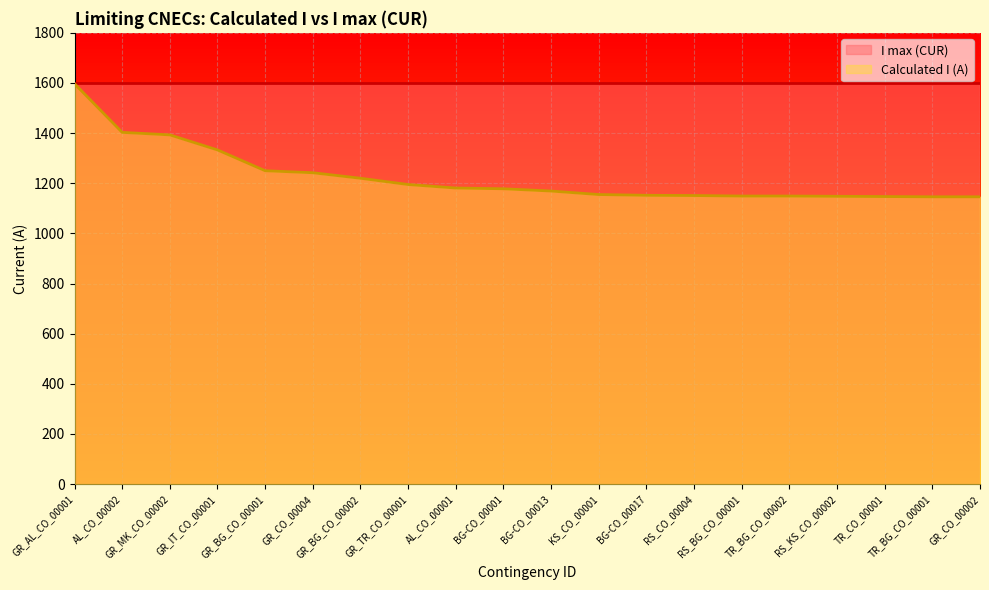

True or false: the data shows 1597 at GR_AL_CO_00001.

True